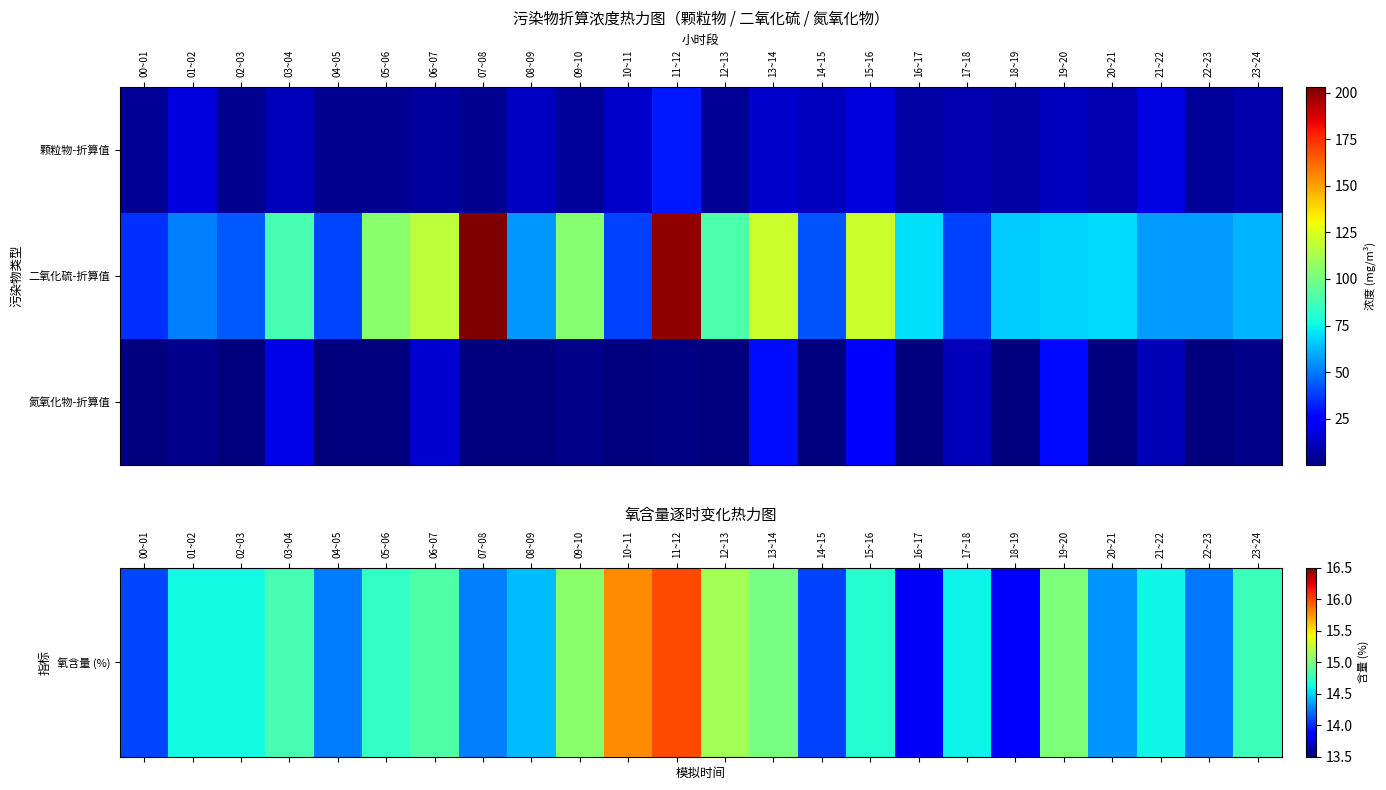

At which category does the chart reach its peak across all series?

07~08